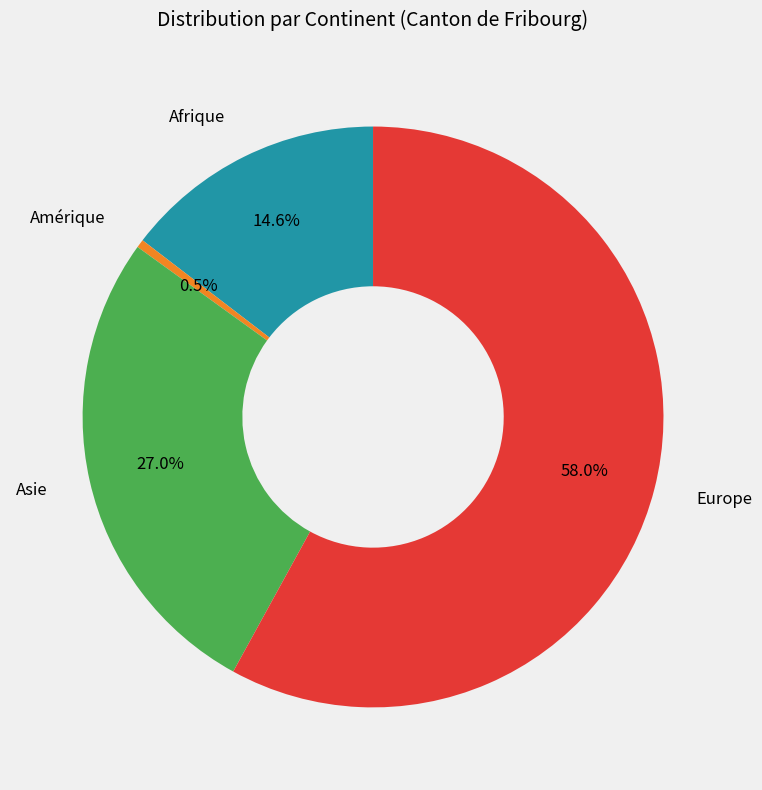

Between Europe and Asie, which is larger?

Europe